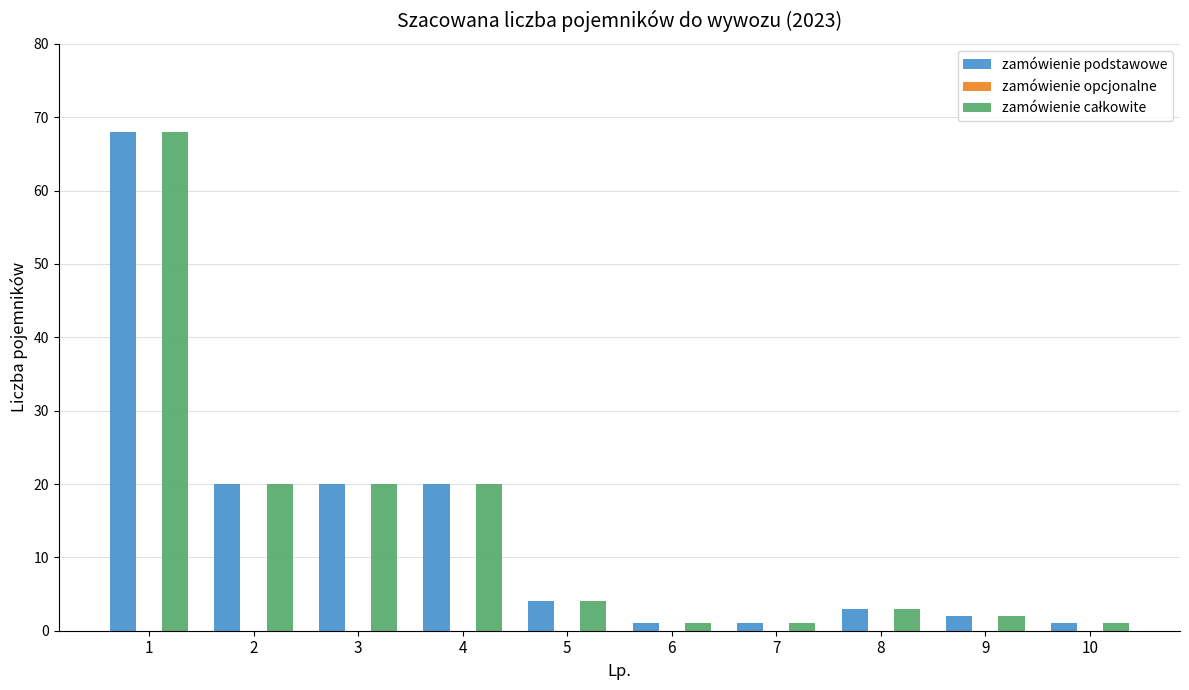

What is the spread (max minus min) of values at 4?

0